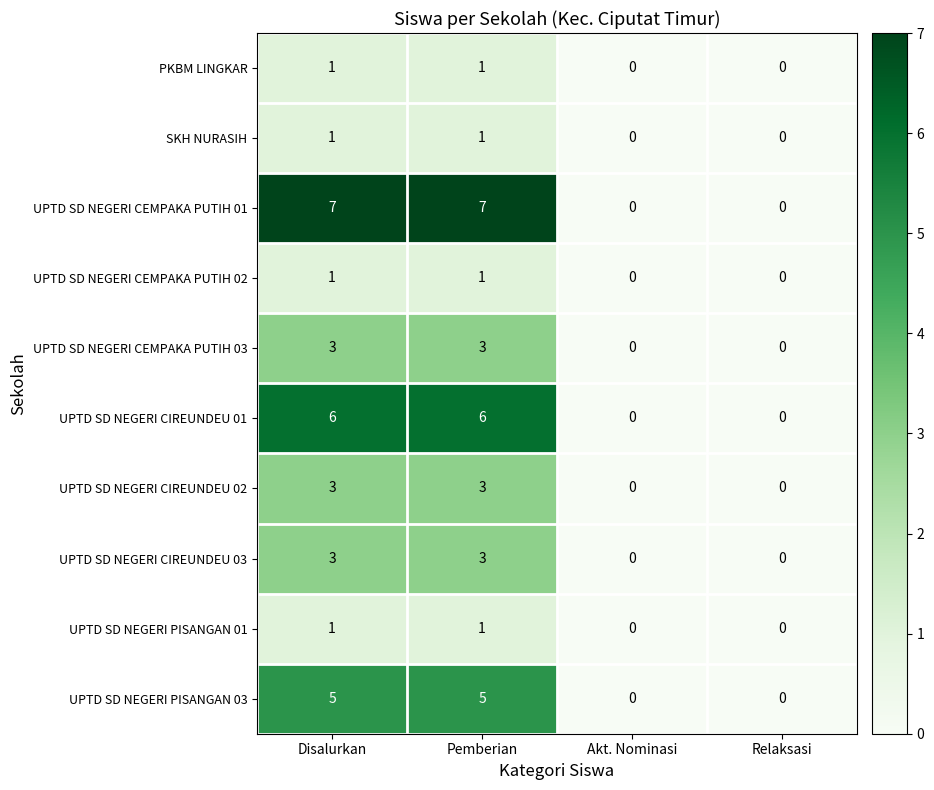

Which series changed the most between Disalurkan and Akt. Nominasi?

UPTD SD NEGERI CEMPAKA PUTIH 01